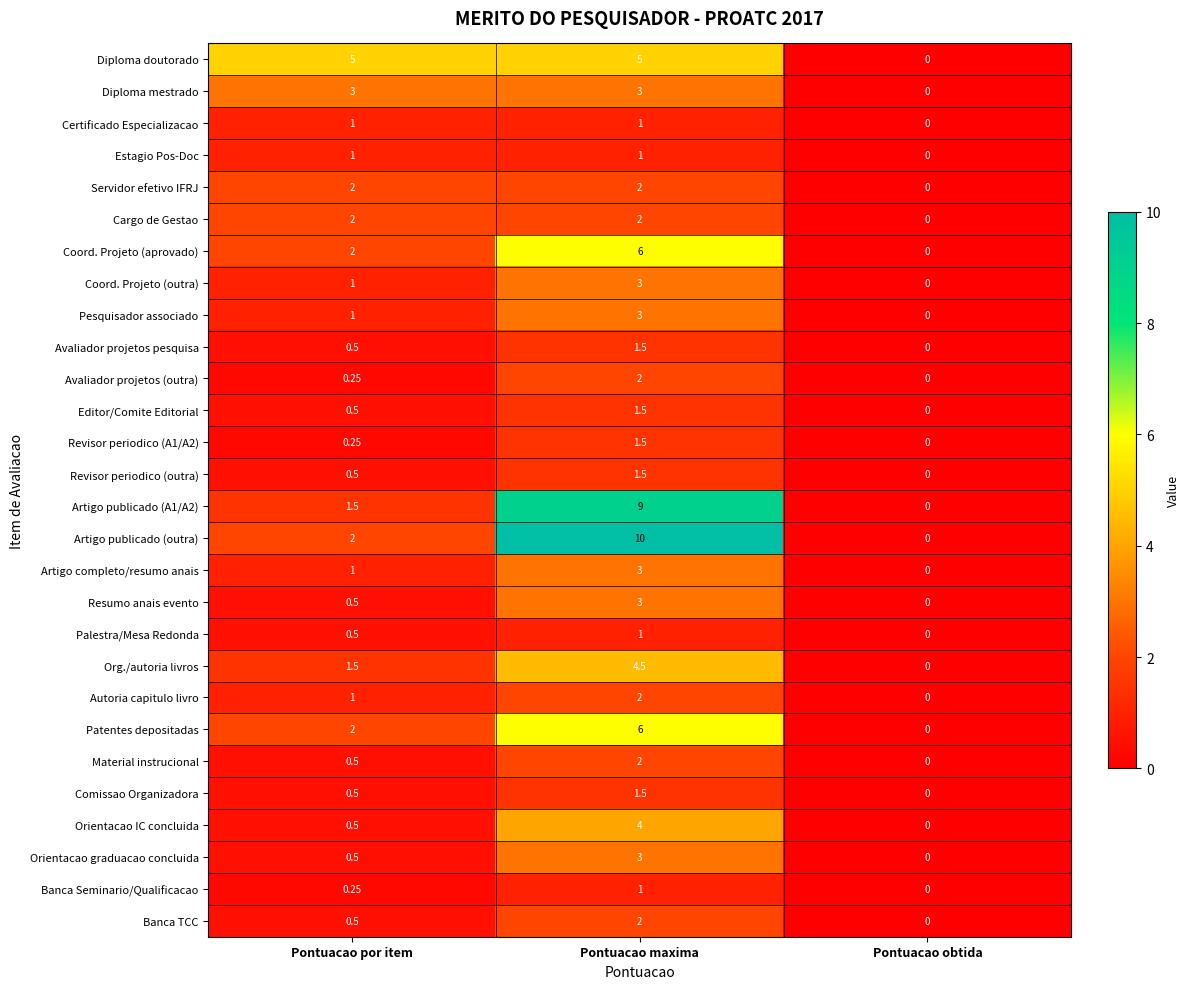

Rank the categories by Banca Seminario/Qualificacao value from lowest to highest.

Pontuacao obtida, Pontuacao por item, Pontuacao maxima